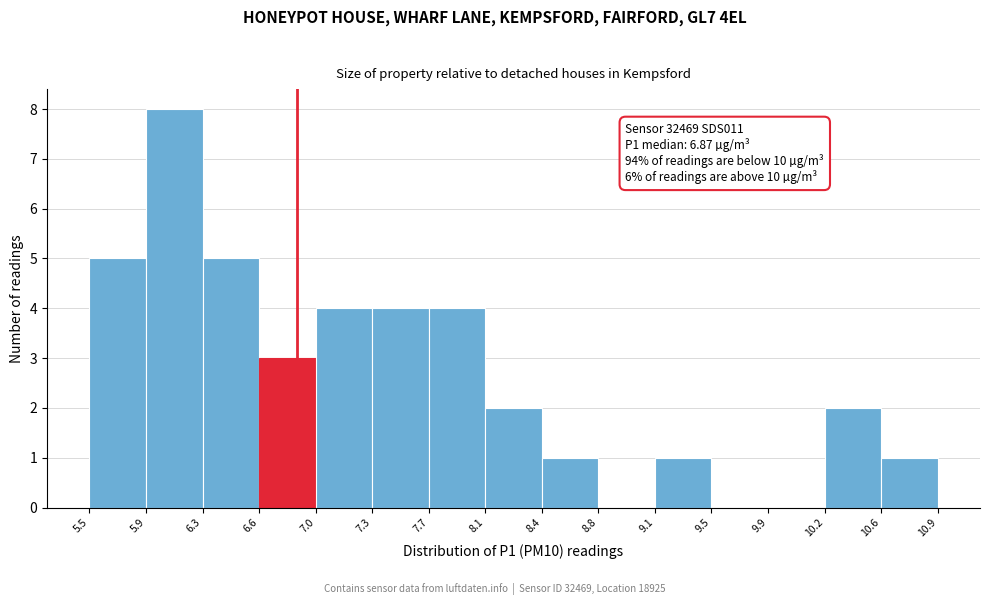

Over which range of the x-axis is the bar tallest?

5.9 to 6.3